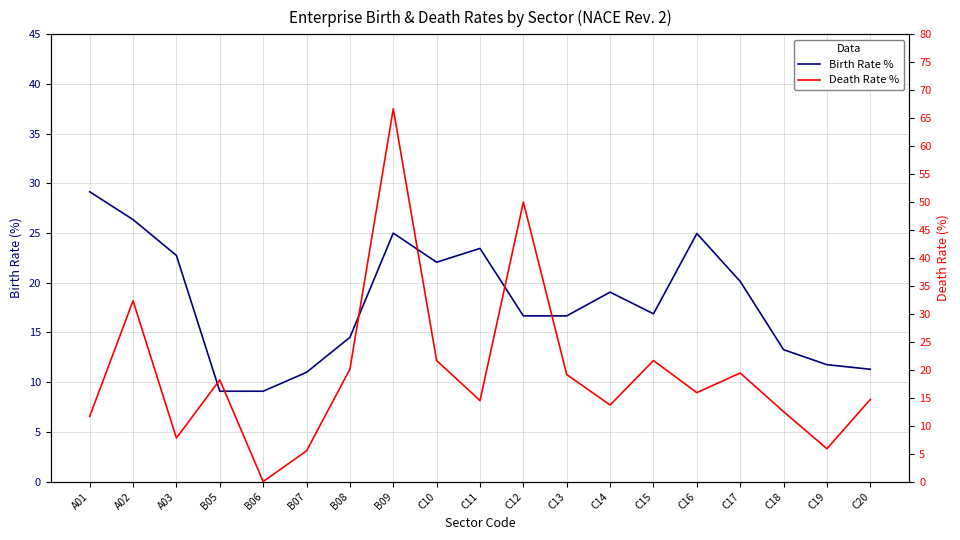

What is the label of the 6th point from the left?

B07